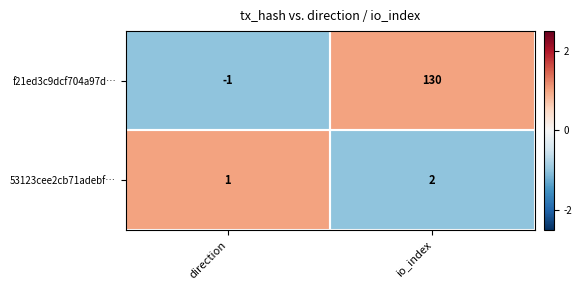

What is the difference between the highest and lowest values at direction?

2